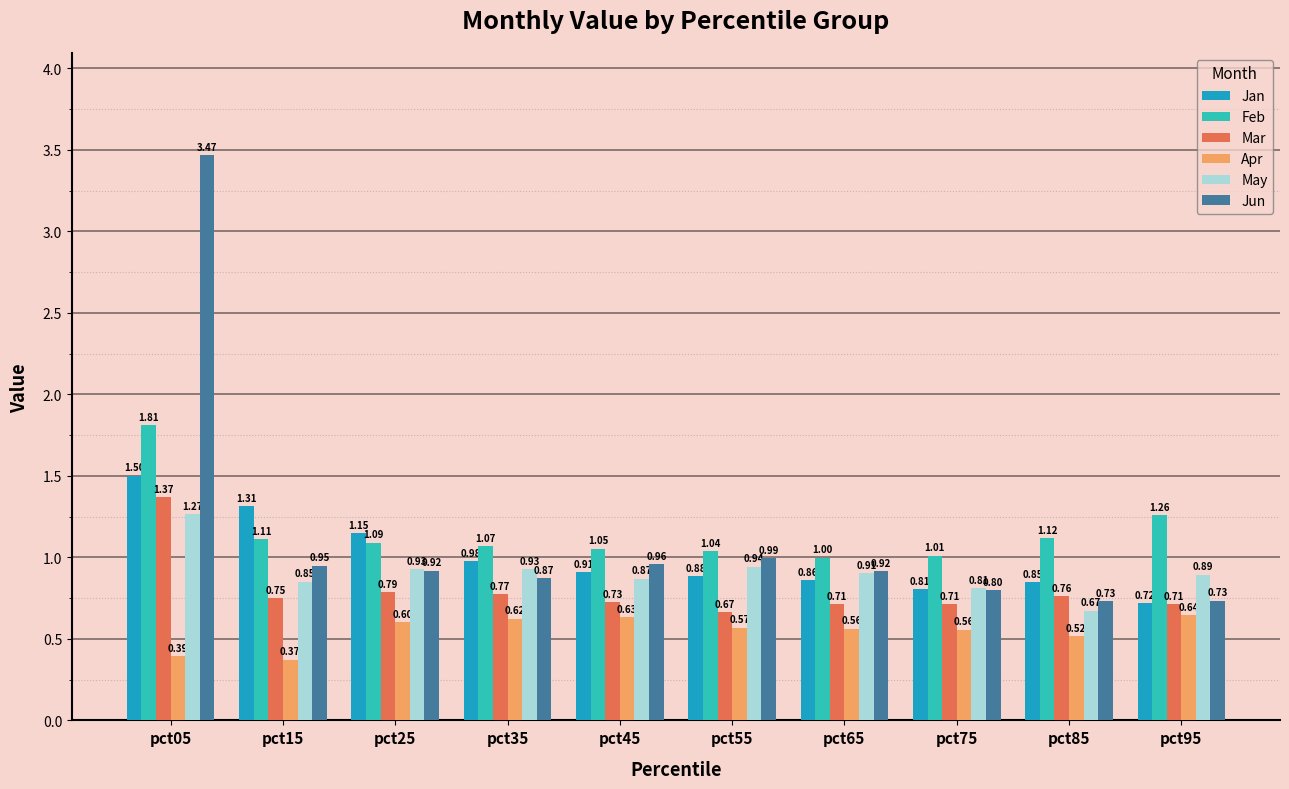

At pct55, list the series in order from smallest to largest.

Apr, Mar, Jan, May, Jun, Feb